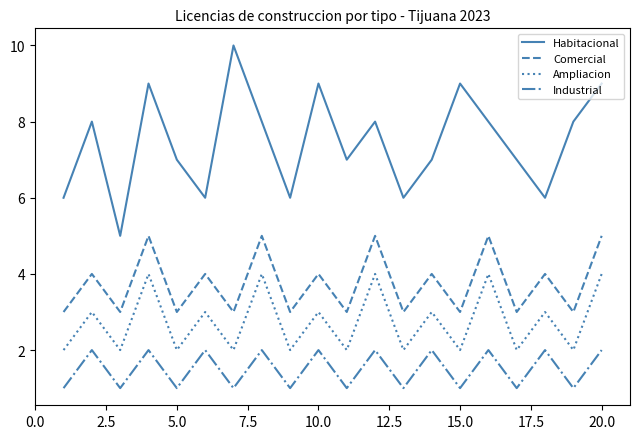

True or false: Habitacional and Ampliacion cross at least once.

False